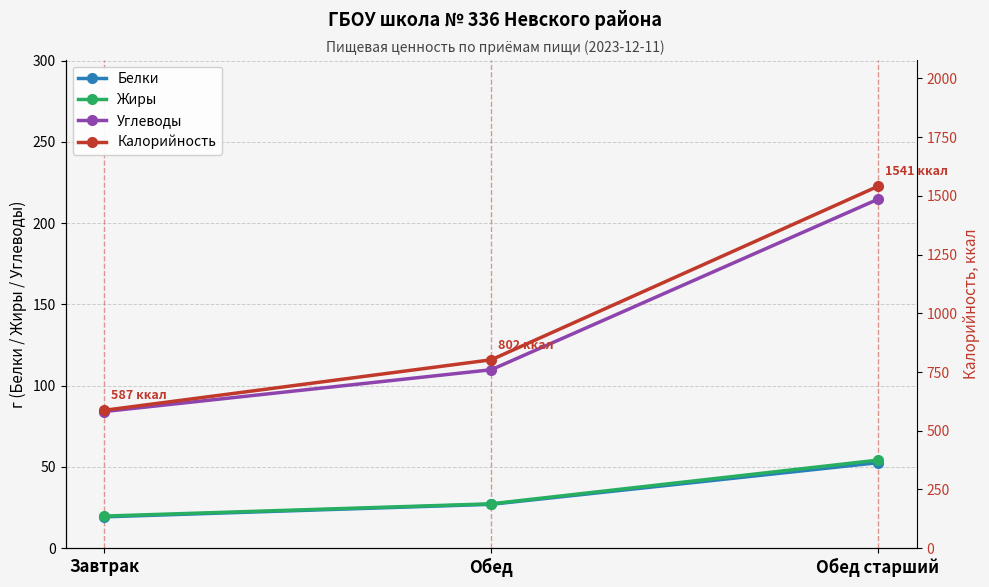

Reading left to right, transcribe all the data shown in this chart.

Белки: Завтрак=19.2	Обед=27.0	Обед старший=52.6
Жиры: Завтрак=19.7	Обед=27.3	Обед старший=54.1
Углеводы: Завтрак=84.0	Обед=109.8	Обед старший=214.7
Калорийность: Завтрак=587.0	Обед=802.0	Обед старший=1541.0